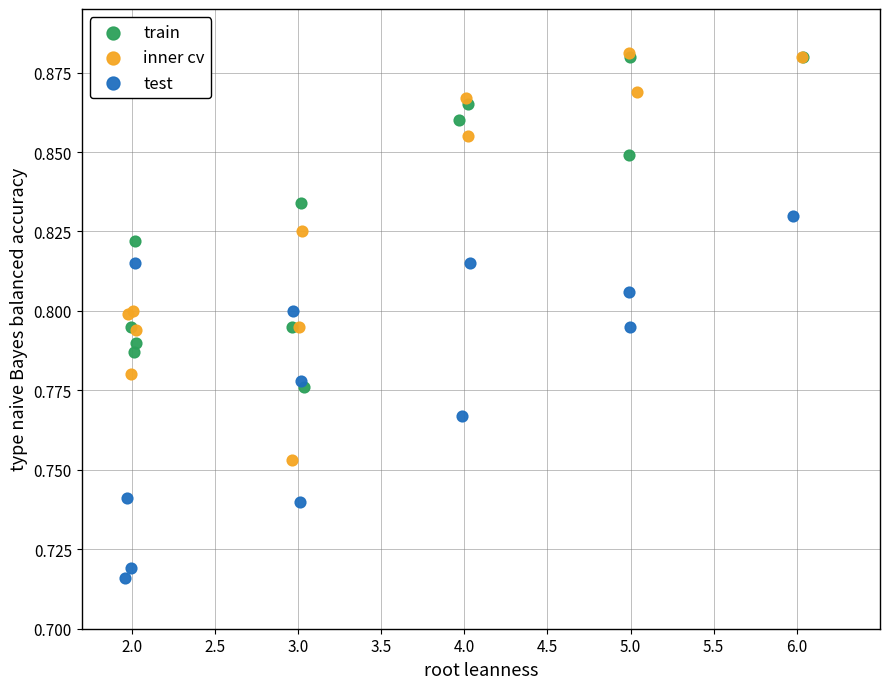

Which series contains the lowest Y value?

test